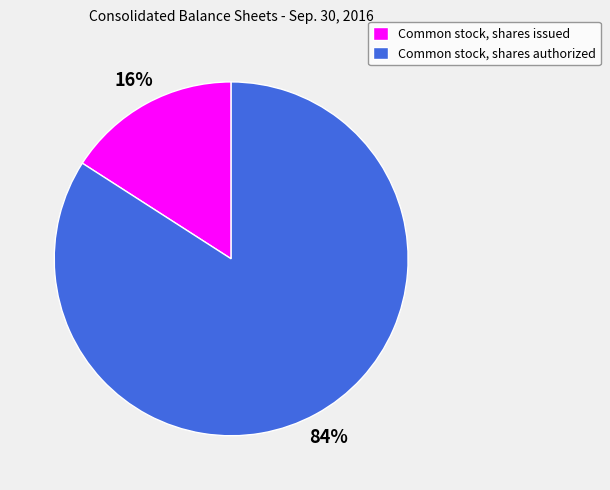

Between Common stock, shares issued and Common stock, shares authorized, which is larger?

Common stock, shares authorized